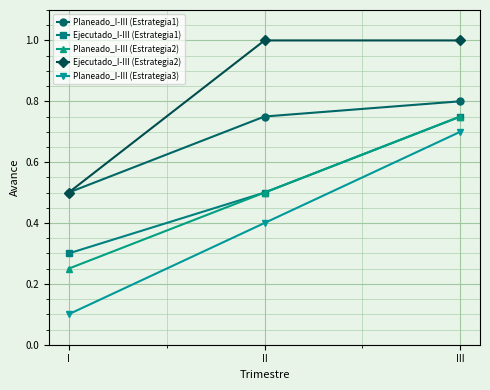

What value does the Planeado_I-III (Estrategia1) series have at I?

0.5